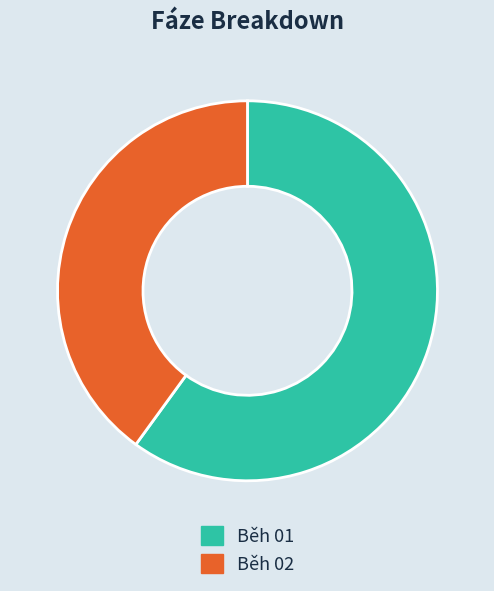

Which has a higher value, Běh 01 or Běh 02?

Běh 01